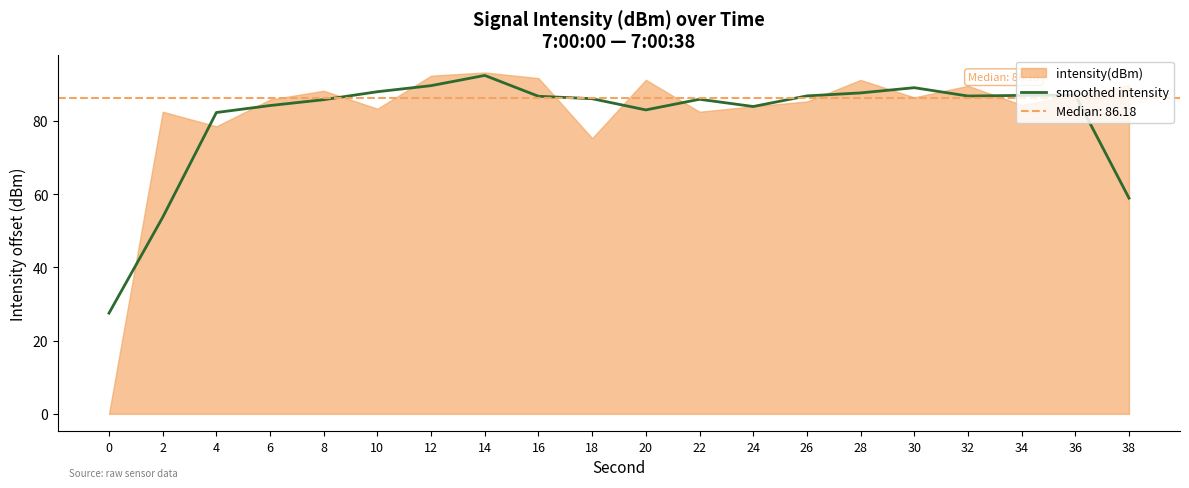

How many lines are shown in the chart?

1